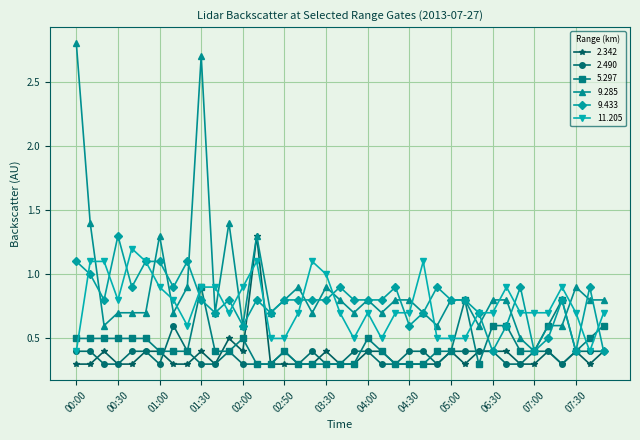

Reading left to right, list all the values displayed in this chart.

2.342: 0.3	0.3	0.4	0.3	0.3	0.4	0.4	0.3	0.3	0.4	0.3	0.5	0.4	1.3	0.3	0.3	0.3	0.3	0.4	0.3	0.3	0.4	0.4	0.3	0.3	0.3	0.3	0.4	0.3	0.4	0.4	0.4	0.3	0.3	0.4	0.3	0.4	0.3	0.4
2.490: 0.4	0.4	0.3	0.3	0.4	0.4	0.3	0.6	0.4	0.3	0.3	0.4	0.3	0.3	0.3	0.4	0.3	0.4	0.3	0.3	0.4	0.4	0.3	0.3	0.4	0.4	0.3	0.4	0.4	0.4	0.4	0.3	0.3	0.4	0.4	0.3	0.4	0.4	0.4
5.297: 0.5	0.5	0.5	0.5	0.5	0.5	0.4	0.4	0.4	0.9	0.4	0.4	0.5	0.3	0.3	0.4	0.3	0.3	0.3	0.3	0.3	0.5	0.4	0.3	0.3	0.3	0.4	0.4	0.8	0.3	0.6	0.6	0.4	0.4	0.6	0.8	0.4	0.5	0.6
9.285: 2.8	1.4	0.6	0.7	0.7	0.7	1.3	0.7	0.9	2.7	0.7	1.4	0.6	1.3	0.7	0.8	0.9	0.7	0.9	0.8	0.7	0.8	0.7	0.8	0.8	0.7	0.6	0.8	0.8	0.6	0.8	0.8	0.5	0.4	0.6	0.6	0.9	0.8	0.8
9.433: 1.1	1.0	0.8	1.3	0.9	1.1	1.1	0.9	1.1	0.8	0.7	0.8	0.6	0.8	0.7	0.8	0.8	0.8	0.8	0.9	0.8	0.8	0.8	0.9	0.6	0.7	0.9	0.8	0.8	0.7	0.4	0.6	0.9	0.4	0.5	0.8	0.4	0.9	0.4
11.205: 0.4	1.1	1.1	0.8	1.2	1.1	0.9	0.8	0.6	0.9	0.9	0.7	0.9	1.1	0.5	0.5	0.7	1.1	1.0	0.7	0.5	0.7	0.5	0.7	0.7	1.1	0.5	0.5	0.5	0.7	0.7	0.9	0.7	0.7	0.7	0.9	0.7	0.4	0.7